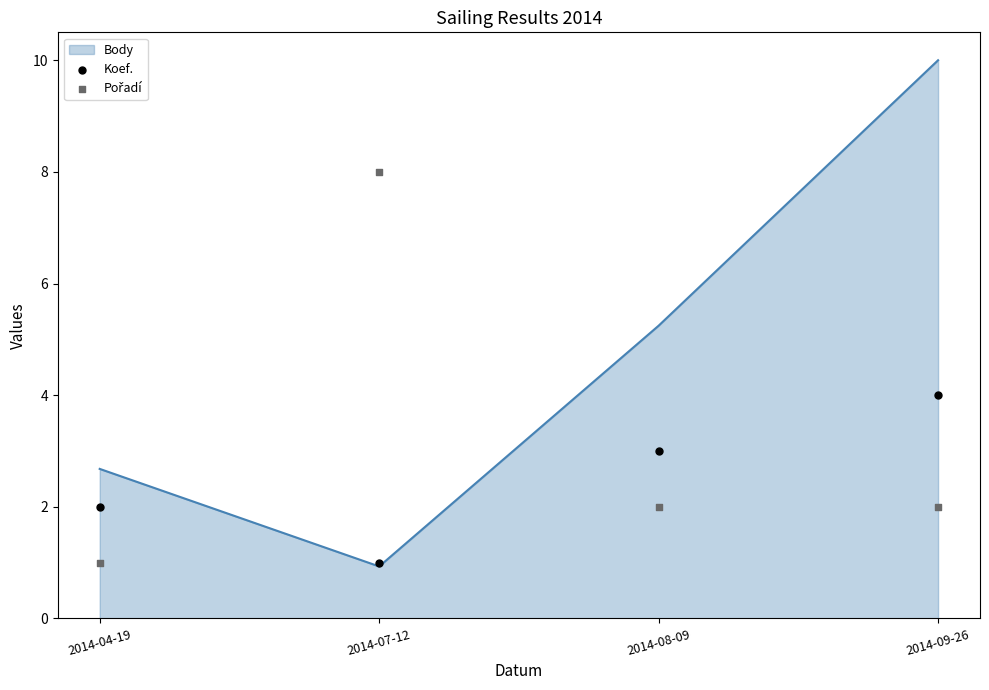

Which series contains the lowest Y value?

Koef.